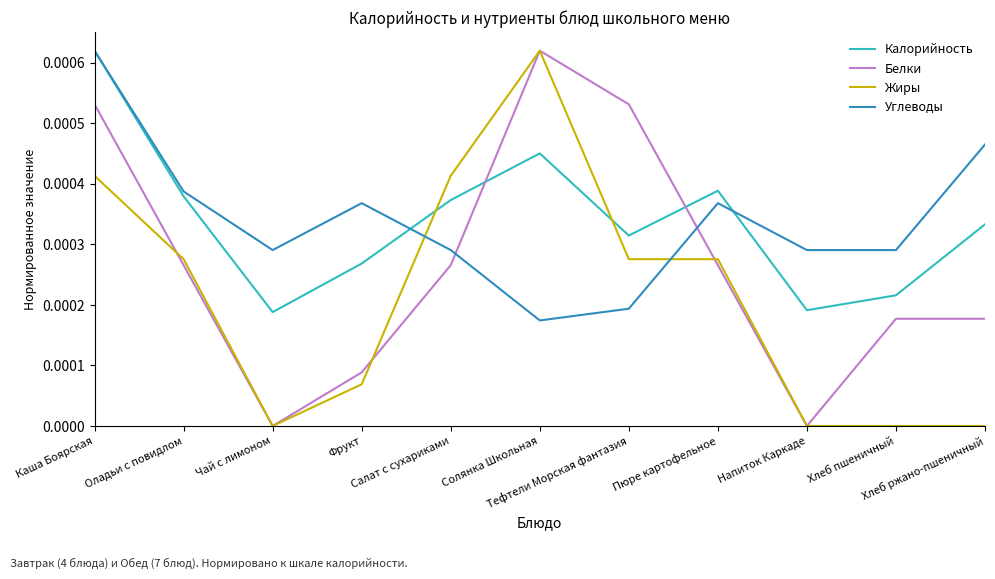

True or false: Жиры and Углеводы intersect in this chart.

True